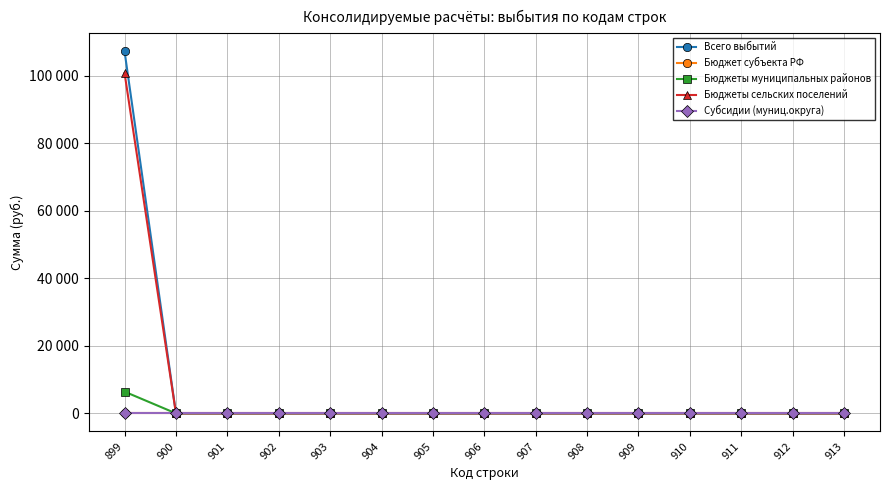

True or false: Бюджеты муниципальных районов has a value of 1946 at 901.

False